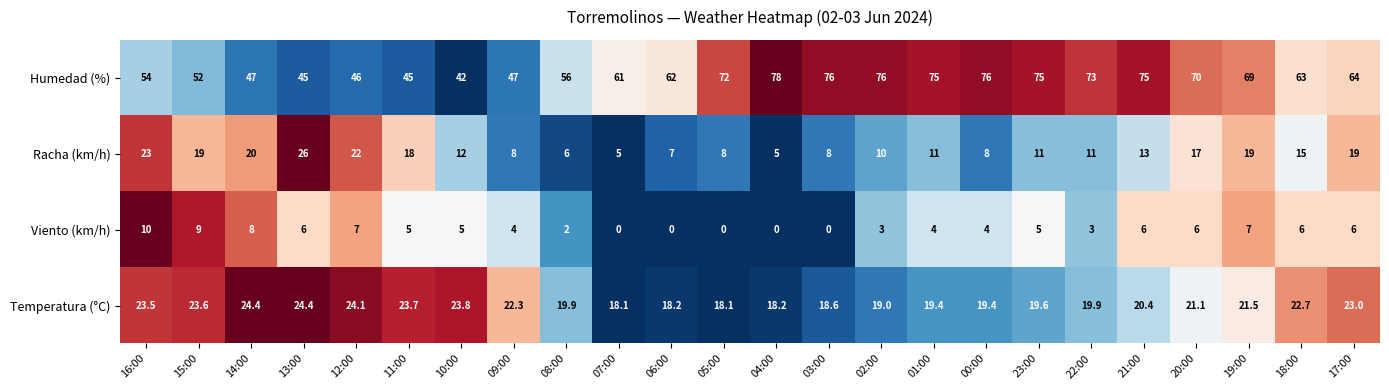

How many values in the Humedad (%) series are below 64?

12